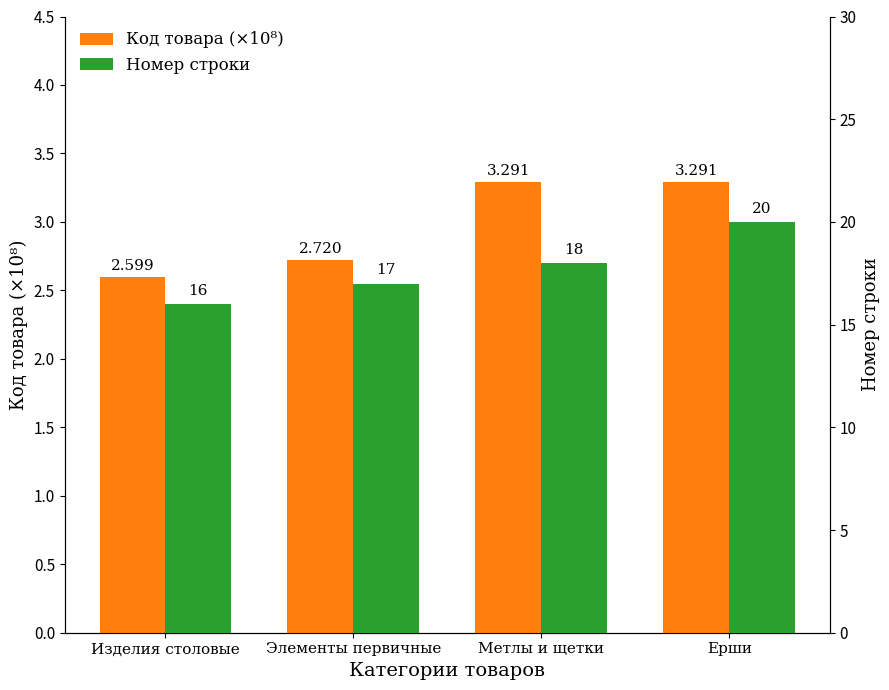

Is it true that Код товара (×10⁸) equals 3.3 at Ерши?

True